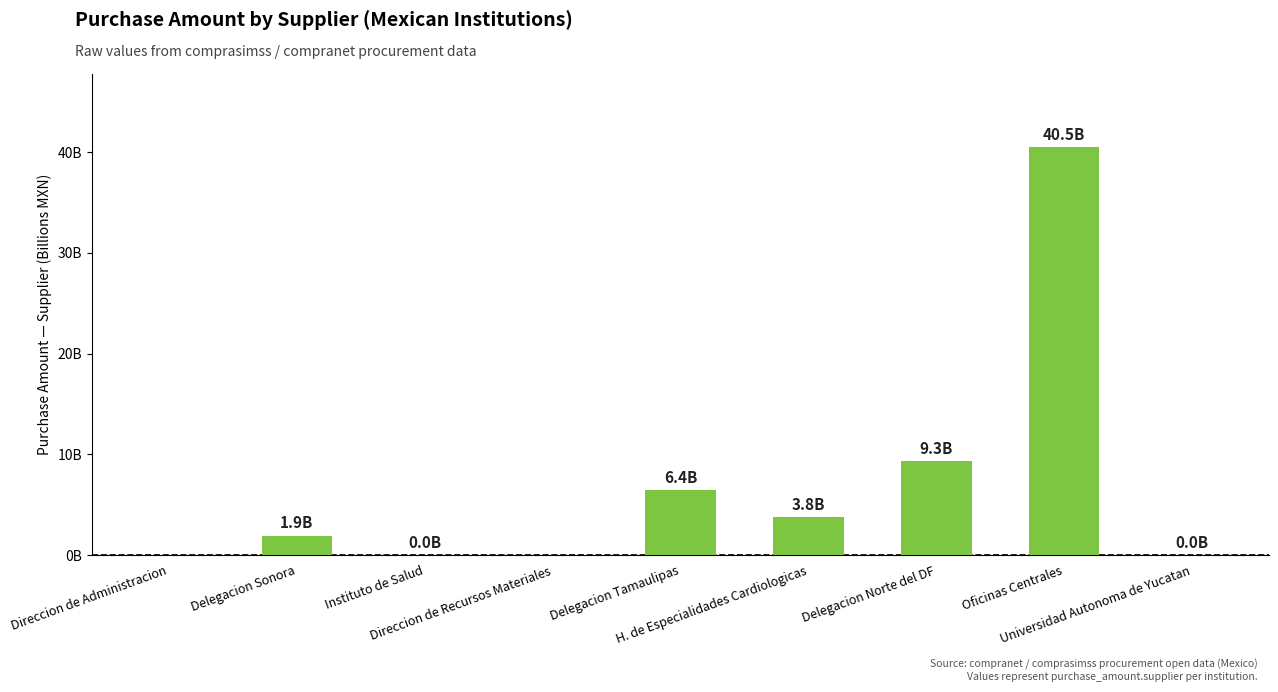

List the labels in order of value, smallest first.

Direccion de Administracion, Direccion de Recursos Materiales, Universidad Autonoma de Yucatan, Instituto de Salud, Delegacion Sonora, H. de Especialidades Cardiologicas, Delegacion Tamaulipas, Delegacion Norte del DF, Oficinas Centrales